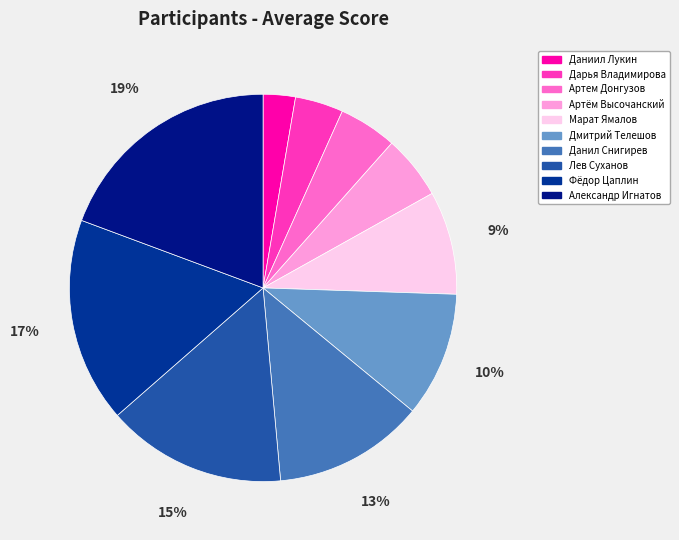

The Артем Донгузов slice represents 5% of the pie. True or false?

True